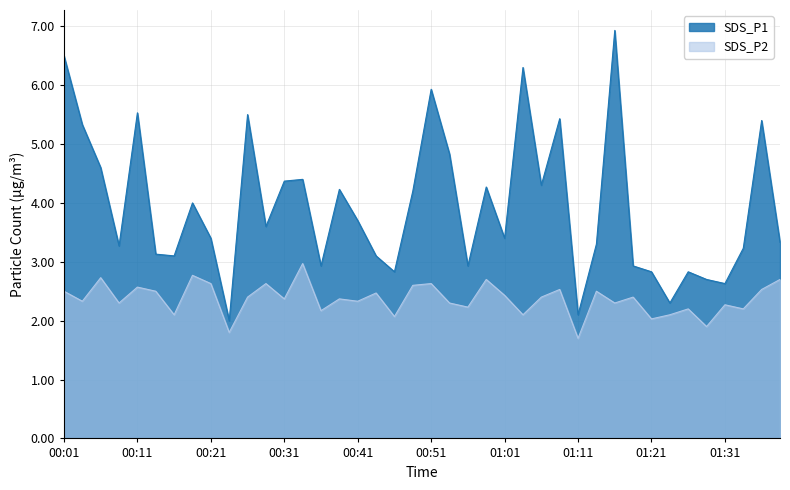

Does the chart display data point markers on the line(s)?

No